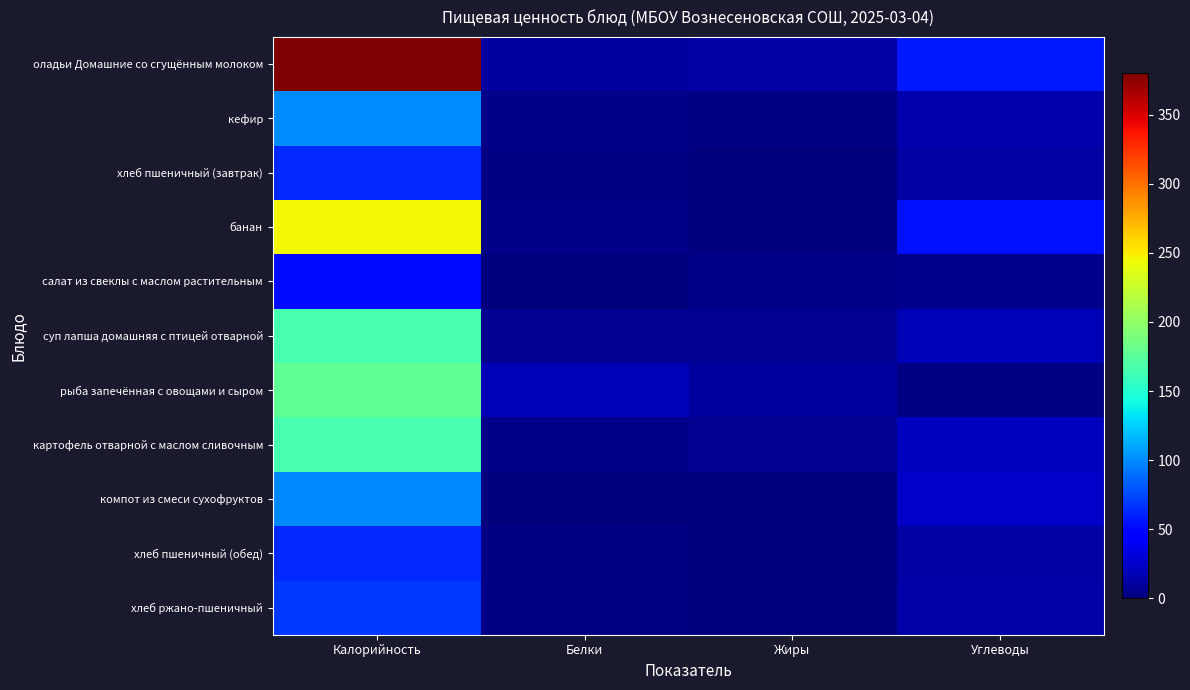

Reading left to right, what are all the values shown in this chart?

оладьи Домашние со сгущённым молоком: Калорийность=379.9	Белки=10.9	Жиры=11.9	Углеводы=57.3
кефир: Калорийность=100.6	Белки=3.2	Жиры=2.7	Углеводы=15.9
хлеб пшеничный (завтрак): Калорийность=62.5	Белки=2.0	Жиры=0.2	Углеводы=13.1
банан: Калорийность=245.7	Белки=3.9	Жиры=1.3	Углеводы=54.6
салат из свеклы с маслом растительным: Калорийность=51.4	Белки=0.9	Жиры=3.0	Углеводы=5.1
суп лапша домашняя с птицей отварной: Калорийность=165.2	Белки=6.9	Жиры=7.0	Углеводы=18.8
рыба запечённая с овощами и сыром: Калорийность=178.0	Белки=18.2	Жиры=10.9	Углеводы=1.9
картофель отварной с маслом сливочным: Калорийность=165.5	Белки=3.3	Жиры=7.1	Углеводы=22.2
компот из смеси сухофруктов: Калорийность=98.6	Белки=0.2	Жиры=0.0	Углеводы=24.4
хлеб пшеничный (обед): Калорийность=62.5	Белки=2.0	Жиры=0.2	Углеводы=13.1
хлеб ржано-пшеничный: Калорийность=69.6	Белки=2.6	Жиры=0.5	Углеводы=13.7